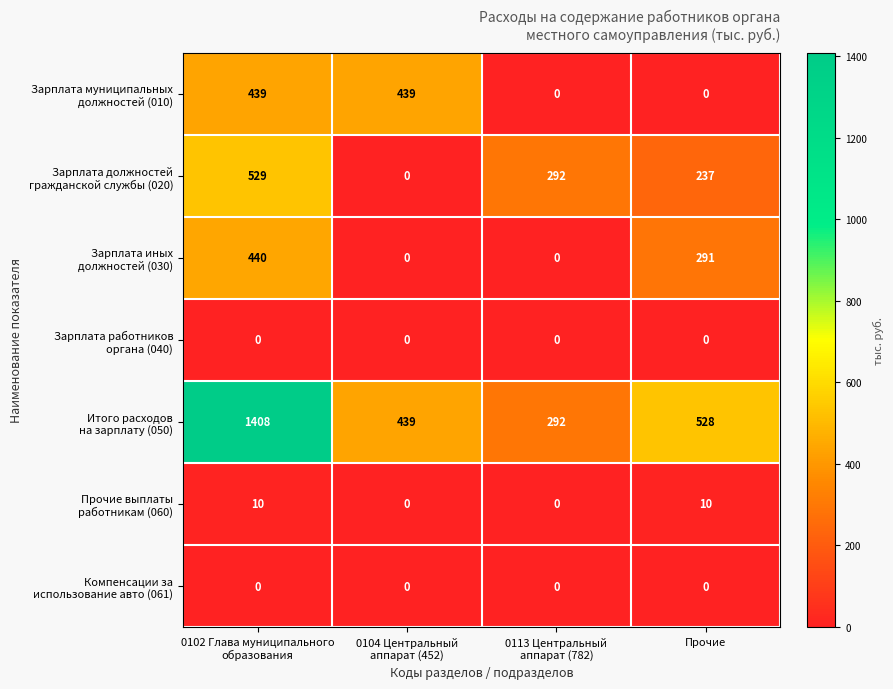

What is the maximum value shown in the chart?

1408